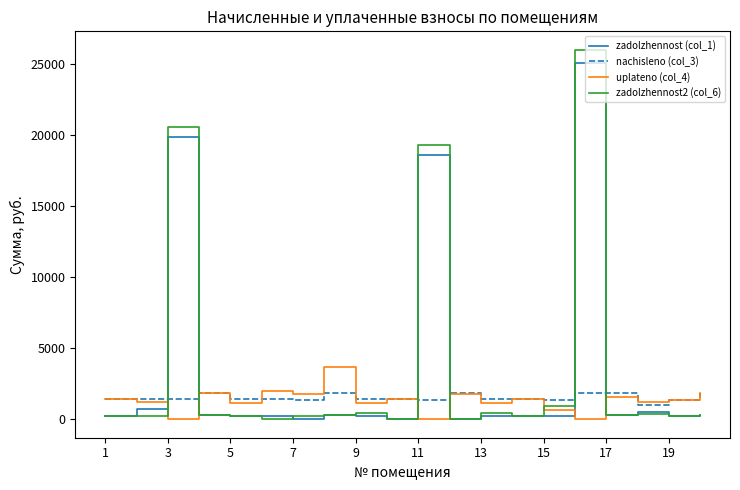

At how many categories does at least one series exceed 21500?

1